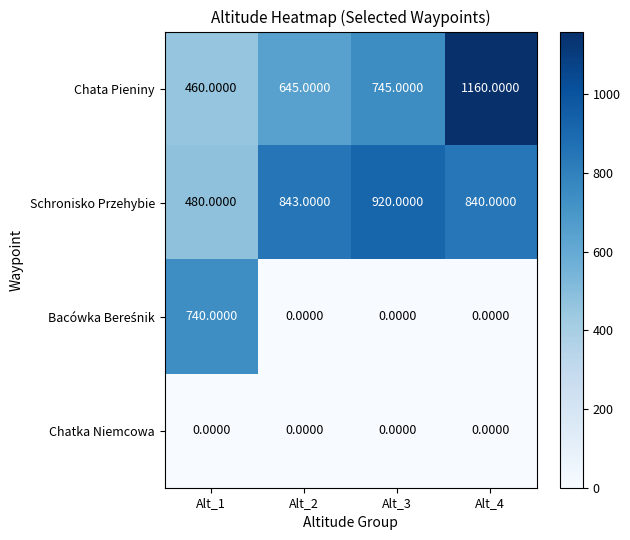

At how many categories does at least one series exceed 369?

4